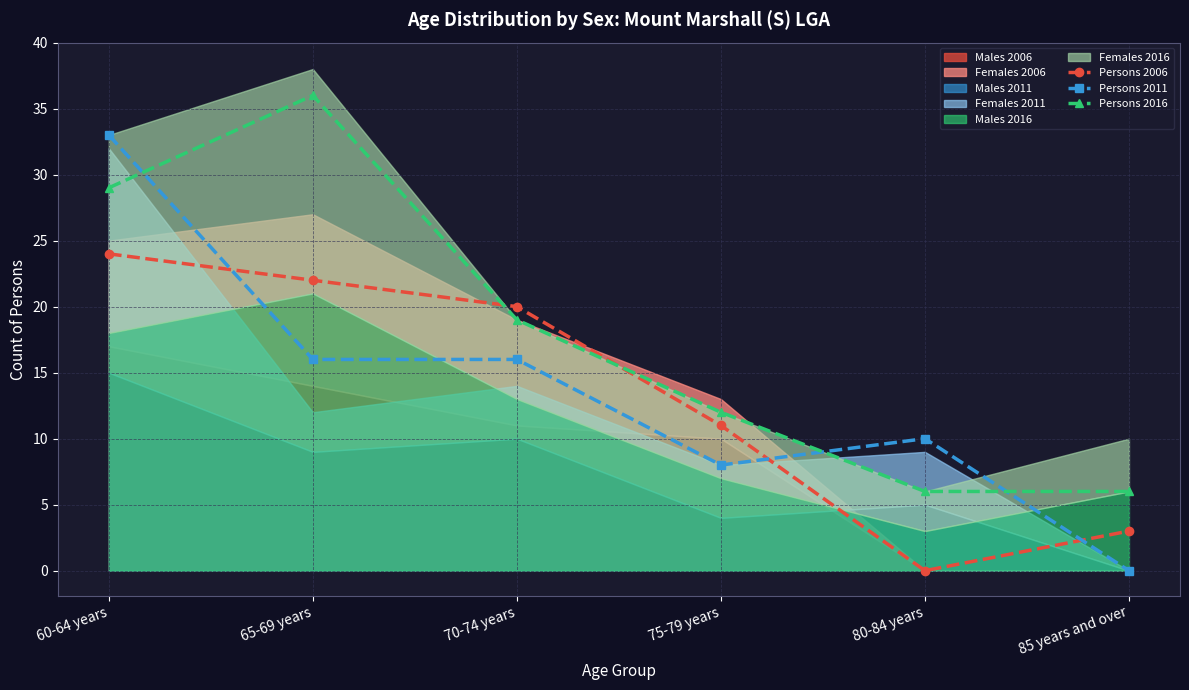

Is it true that Persons 2011 equals 11 at 70-74 years?

False